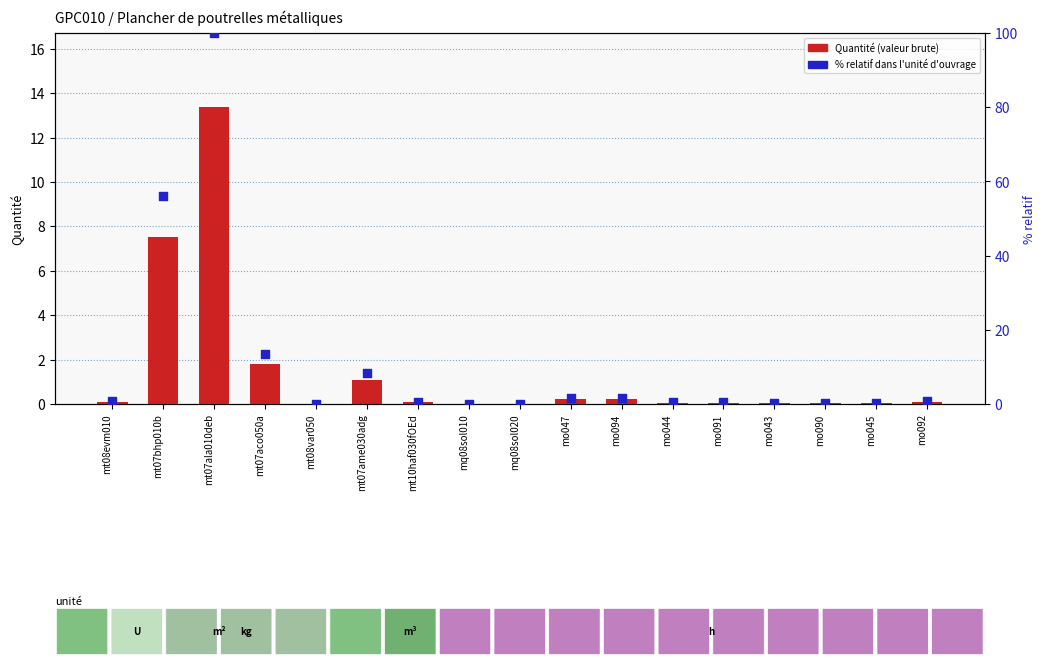

Which series reaches the maximum Y coordinate?

% relatif dans l'unité d'ouvrage